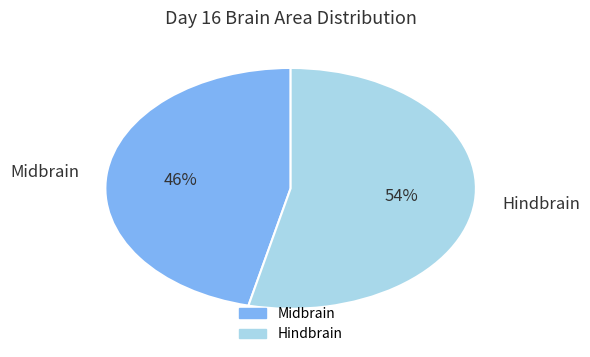

How many segments does this pie chart have?

2